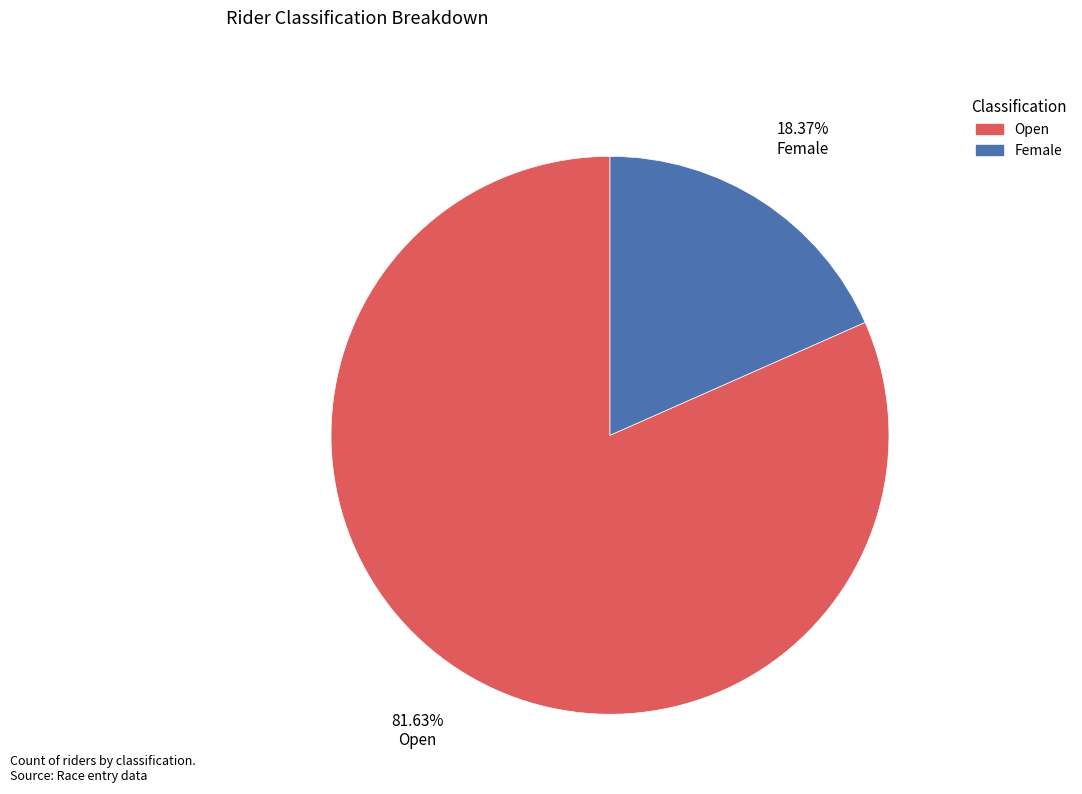

How many segments does this pie chart have?

2